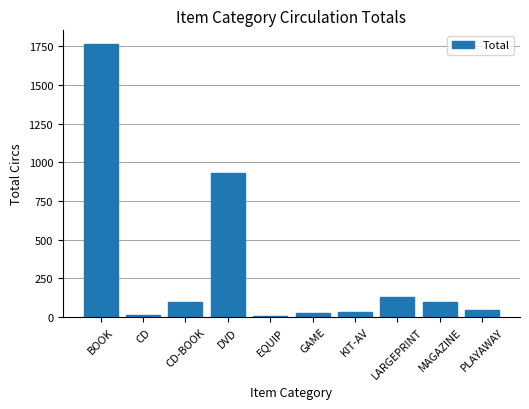

What value does the data have at DVD?

930